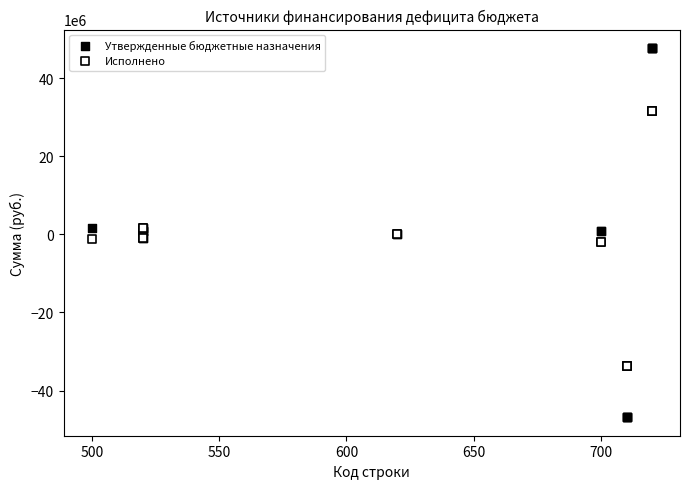

Which series contains the highest Y value?

Утвержденные бюджетные назначения